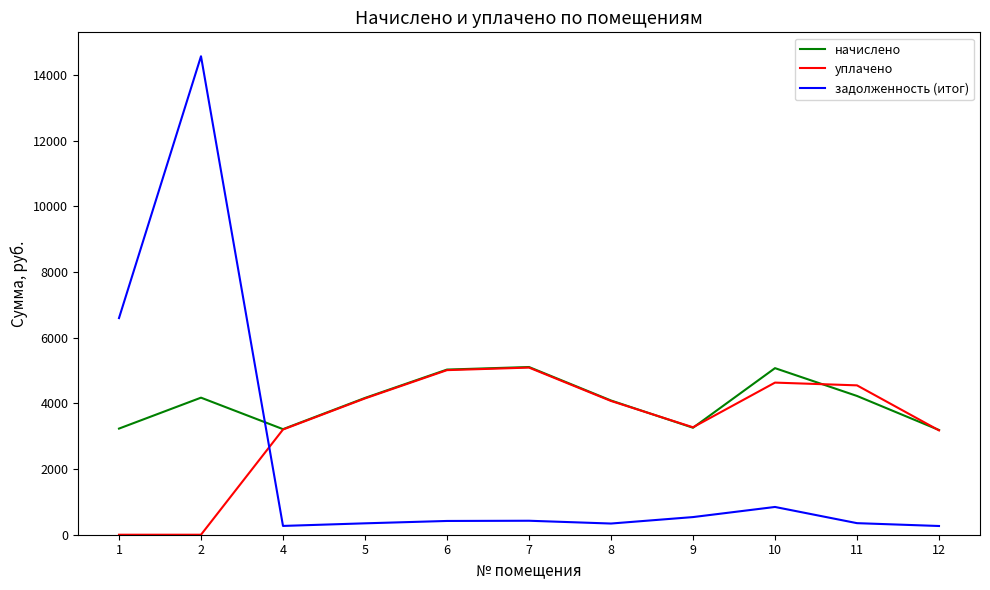

The value of уплачено at 10 is 2884.7. True or false?

False